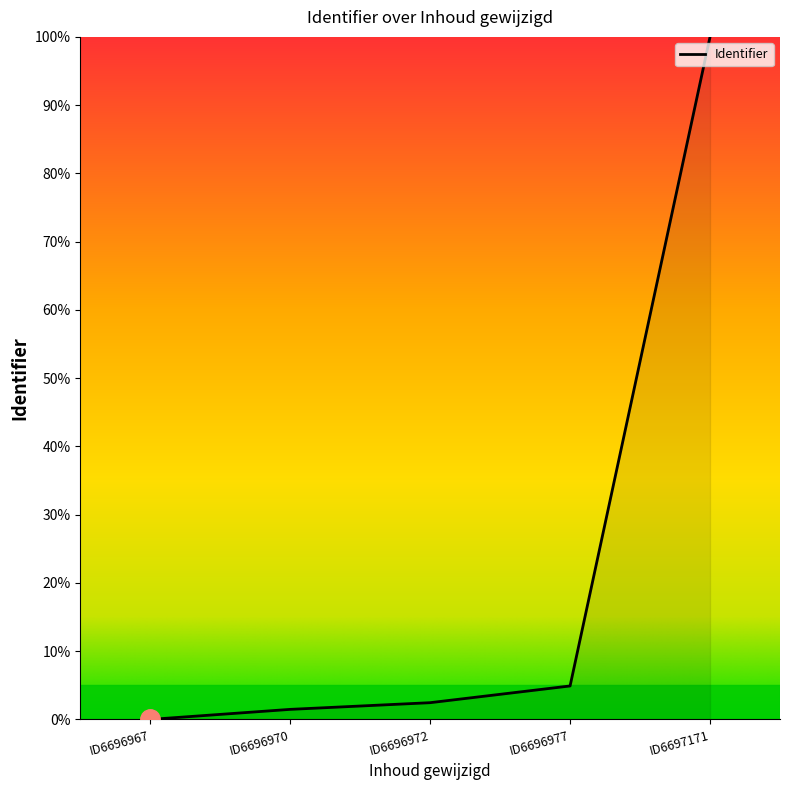

At which category does the chart reach its minimum across all series?

ID6696967